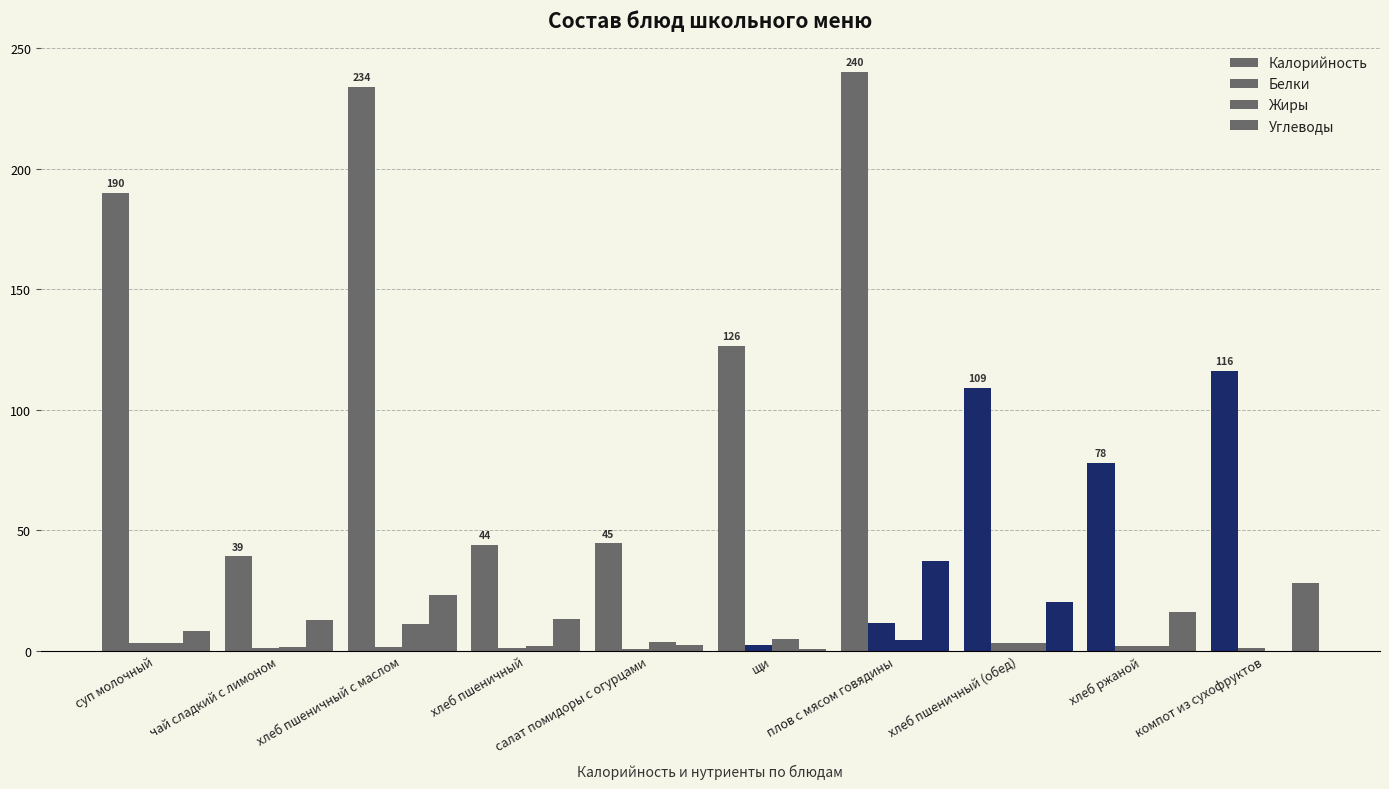

Reading left to right, what are all the values shown in this chart?

Калорийность: суп молочный=190.0	чай сладкий с лимоном=39.1	хлеб пшеничный с маслом=234.0	хлеб пшеничный=44.0	салат помидоры с огурцами=44.5	щи=126.4	плов с мясом говядины=240.0	хлеб пшеничный (обед)=109.0	хлеб ржаной=78.0	компот из сухофруктов=116.0
Белки: суп молочный=3.4	чай сладкий с лимоном=1.0	хлеб пшеничный с маслом=1.5	хлеб пшеничный=1.0	салат помидоры с огурцами=0.6	щи=2.2	плов с мясом говядины=11.5	хлеб пшеничный (обед)=3.0	хлеб ржаной=2.0	компот из сухофруктов=1.0
Жиры: суп молочный=3.0	чай сладкий с лимоном=1.6	хлеб пшеничный с маслом=11.0	хлеб пшеничный=2.0	салат помидоры с огурцами=3.7	щи=4.8	плов с мясом говядины=4.2	хлеб пшеничный (обед)=3.0	хлеб ржаной=2.0	компот из сухофруктов=0.0
Углеводы: суп молочный=8.0	чай сладкий с лимоном=12.9	хлеб пшеничный с маслом=23.0	хлеб пшеничный=13.0	салат помидоры с огурцами=2.2	щи=0.8	плов с мясом говядины=37.2	хлеб пшеничный (обед)=20.0	хлеб ржаной=16.0	компот из сухофруктов=28.0